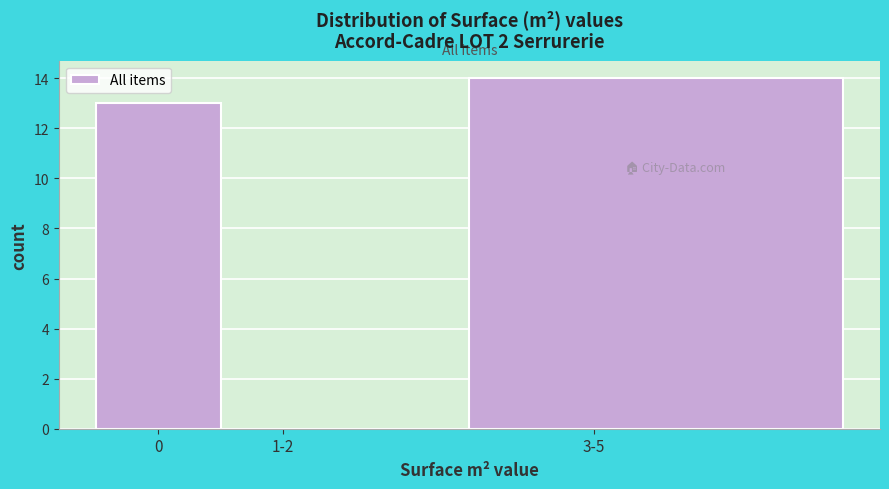

Reading left to right, extract all data points from this chart.

0=13	1-2=0	3-5=14